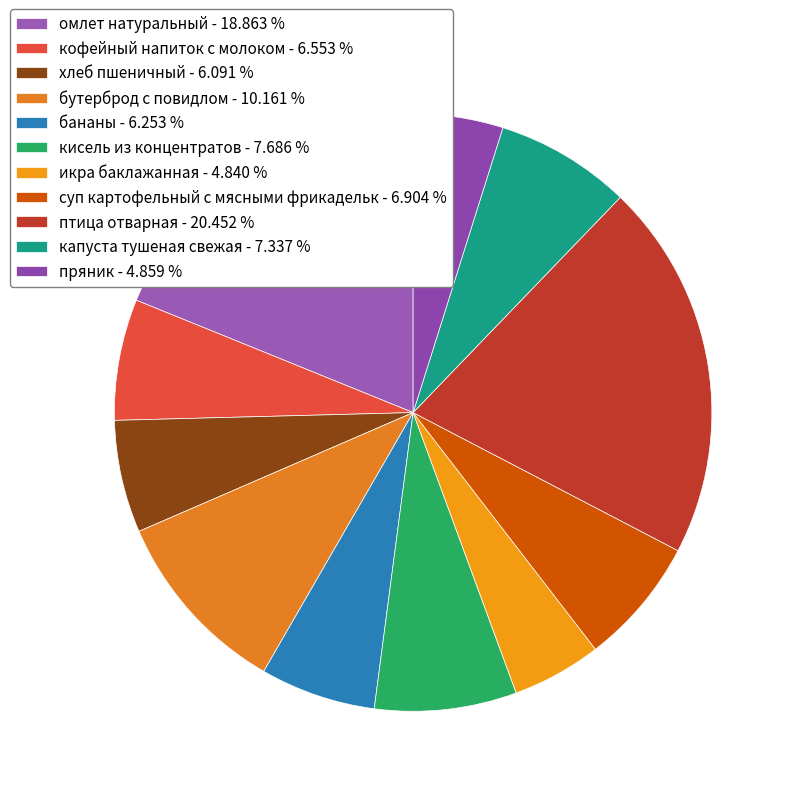

What percentage is the кофейный напиток с молоком slice, to the nearest percent?

7%